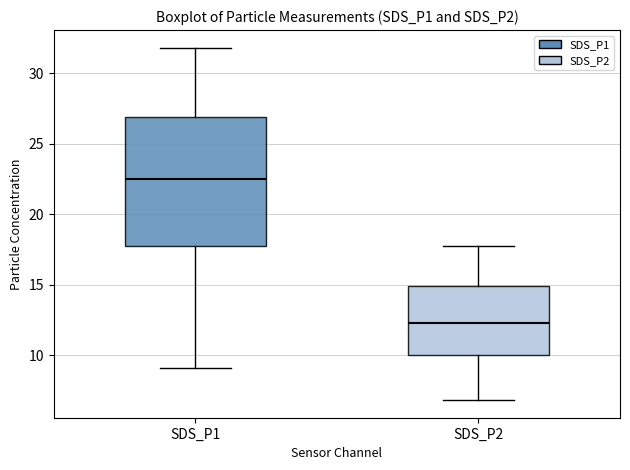

Reading left to right, read every box against the y-axis: the position of its median line, the range the box covers, and the ends of its whiskers. The values are not printed on the chart, so give them approximately, as read against the axis.

SDS_P1: median 22.5, box 17.5 to 27.0, whiskers 9.0 to 32.0
SDS_P2: median 12.5, box 10.0 to 15.0, whiskers 7.0 to 18.0